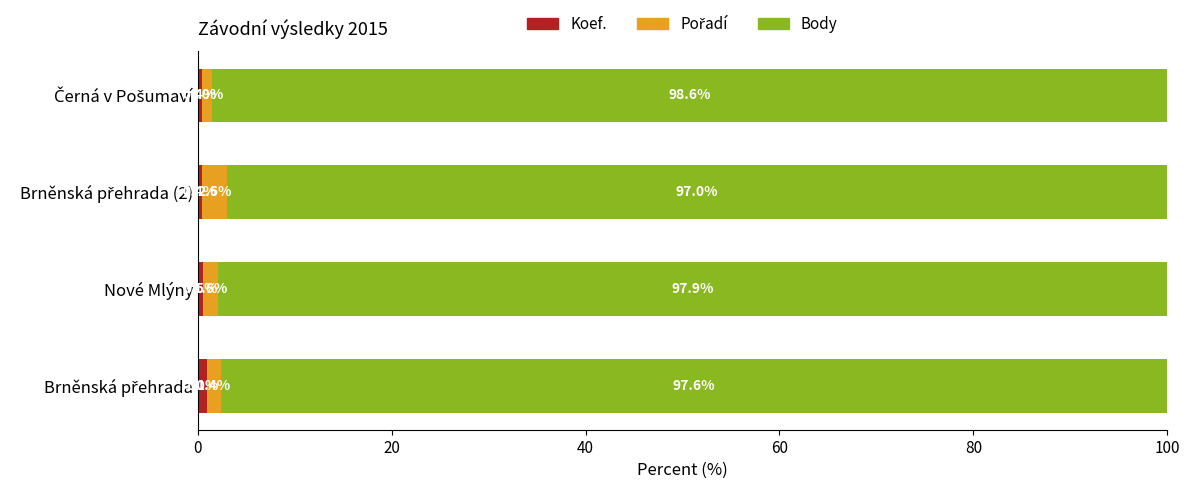

What is the value of the Body bar at the 3rd from the left?

97.0